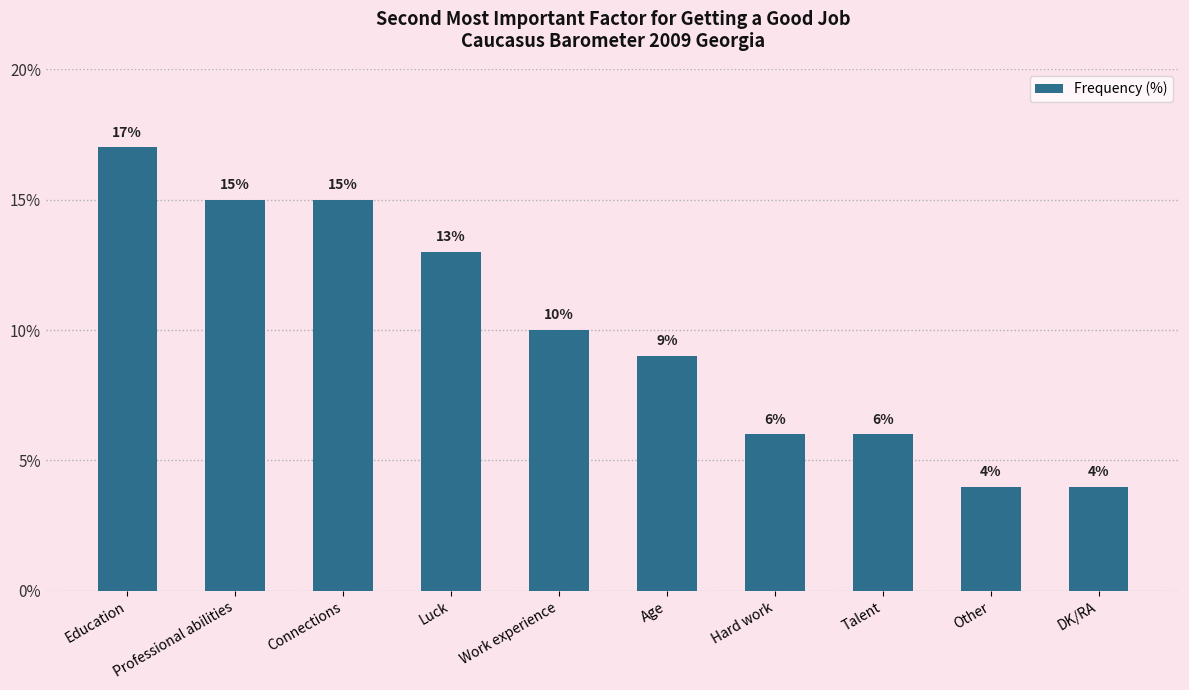

True or false: the data shows 6 at DK/RA.

False